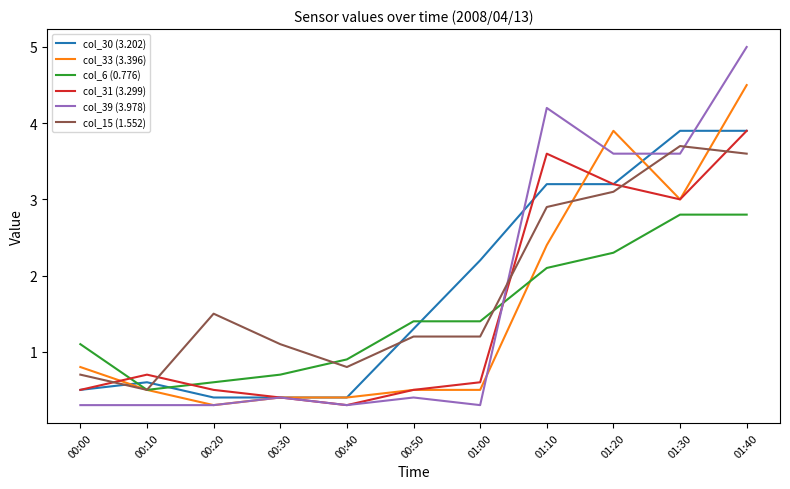

Between which two adjacent categories do col_30 (3.202) and col_33 (3.396) first intersect?

00:00 and 00:10